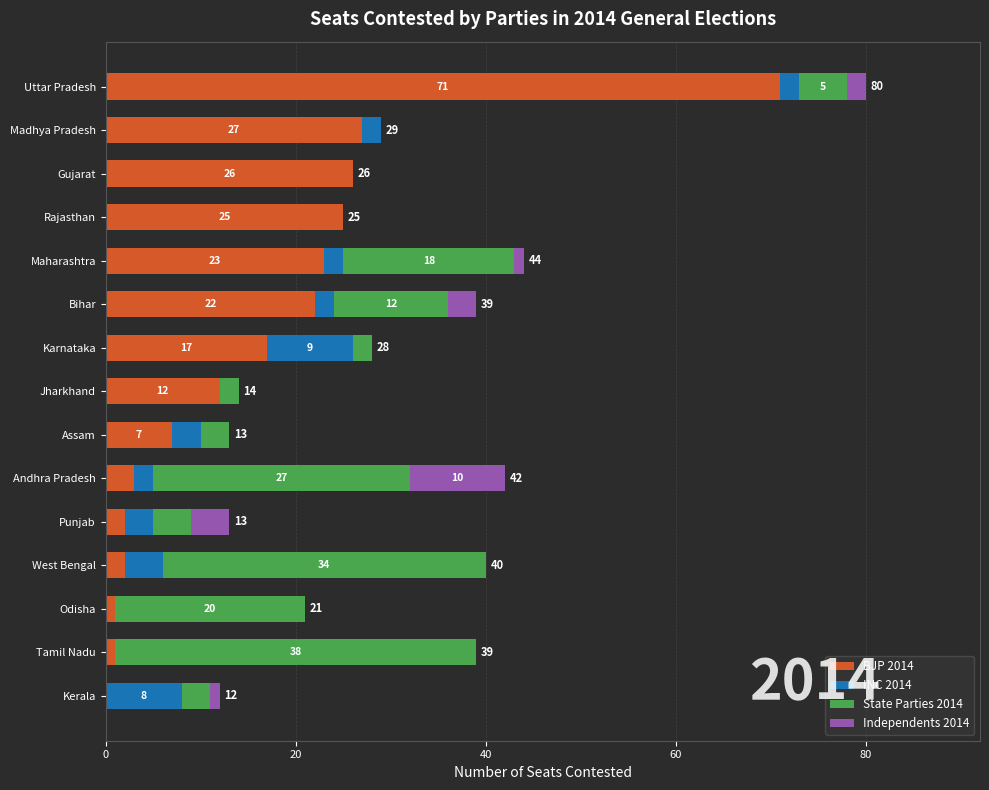

What value does the BJP 2014 series have at Jharkhand, to the nearest 5?

10